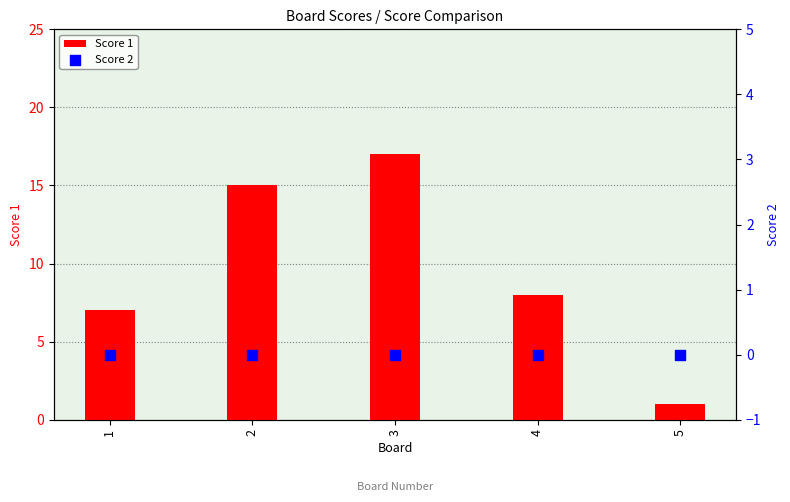

Which series has the largest Y range (max minus min)?

Score 1